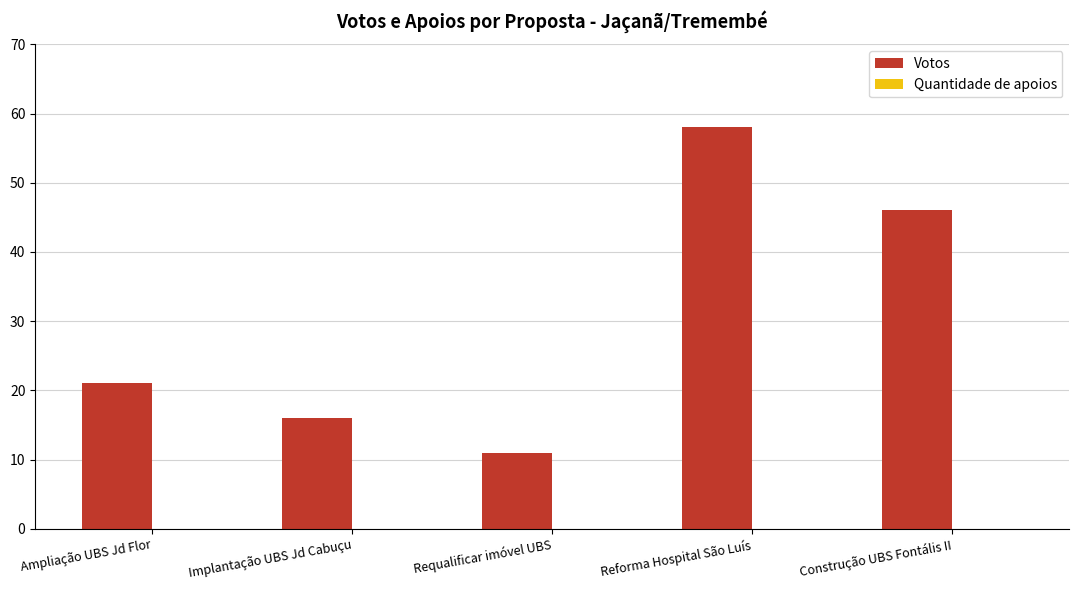

Does the chart contain any negative values?

No